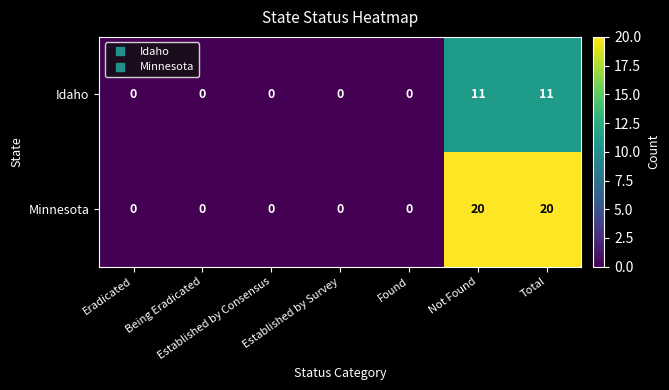

Rank the series by their average value, from lowest to highest.

Idaho, Minnesota